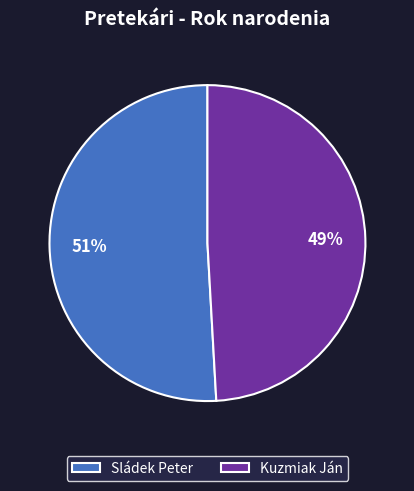

How many slices are in this pie chart?

2